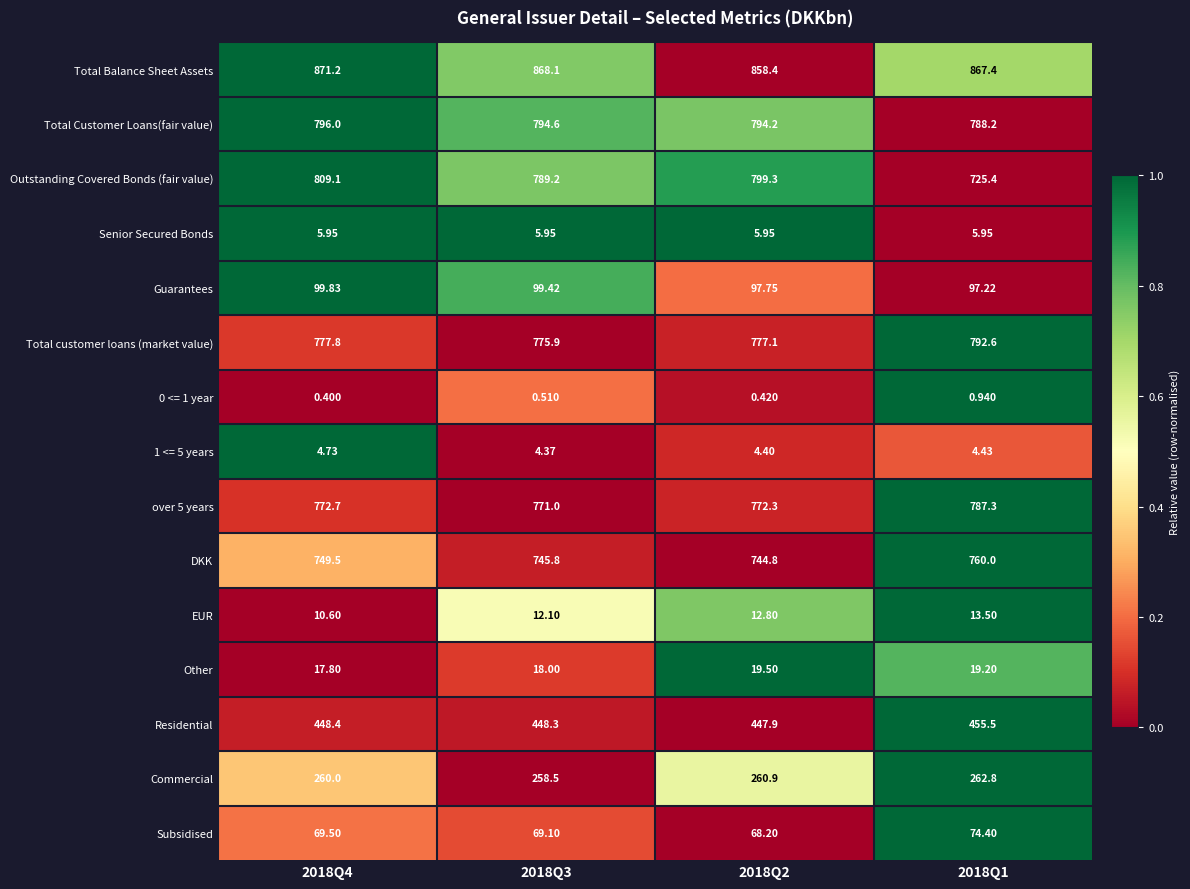

Which series has the largest total across all categories?

Total Balance Sheet Assets